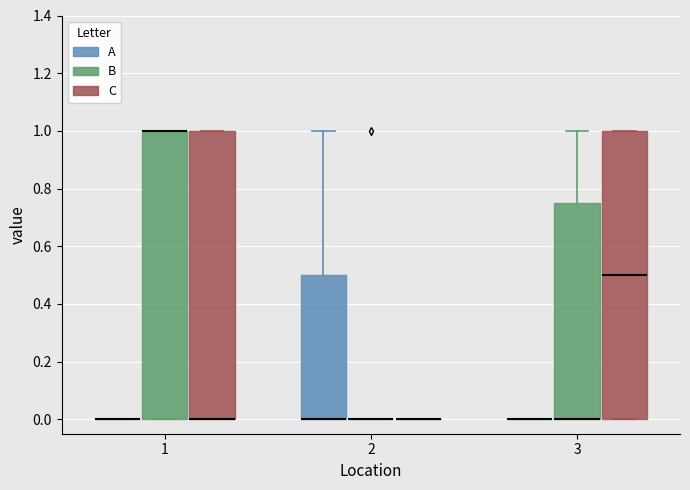

Reading left to right, read every box against the y-axis: the position of its median line, the range the box covers, and the ends of its whiskers. The values are not printed on the chart, so give them approximately, as read against the axis.

1 (A): box collapsed to a line at 0.00, whiskers 0.00 to 0.00
1 (B): median 1.00 (drawn on the box's upper edge), box 0.00 to 1.00, whiskers 0.00 to 1.00
1 (C): median 0.00 (drawn on the box's lower edge), box 0.00 to 1.00, whiskers 0.00 to 1.00
2 (A): median 0.00 (drawn on the box's lower edge), box 0.00 to 0.50, whiskers 0.00 to 1.00
2 (B): box collapsed to a line at 0.00, whiskers 0.00 to 0.00
2 (C): box collapsed to a line at 0.00, whiskers 0.00 to 0.00
3 (A): box collapsed to a line at 0.00, whiskers 0.00 to 0.00
3 (B): median 0.00 (drawn on the box's lower edge), box 0.00 to 0.76, whiskers 0.00 to 1.00
3 (C): median 0.50, box 0.00 to 1.00, whiskers 0.00 to 1.00